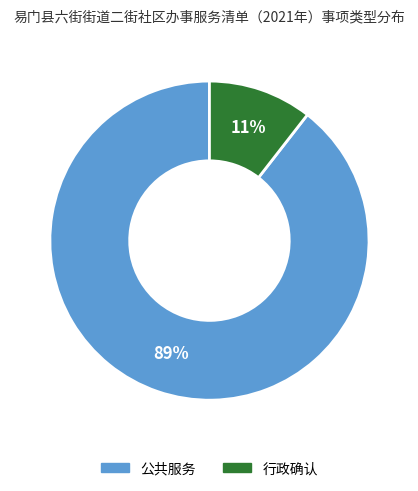

What is the largest slice in the pie chart?

公共服务